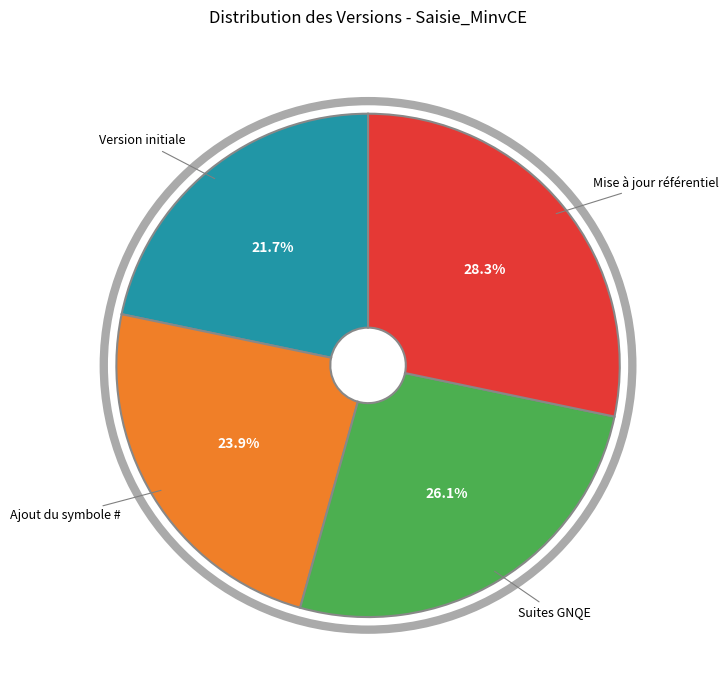

Is there any slice that represents more than half of the pie?

No